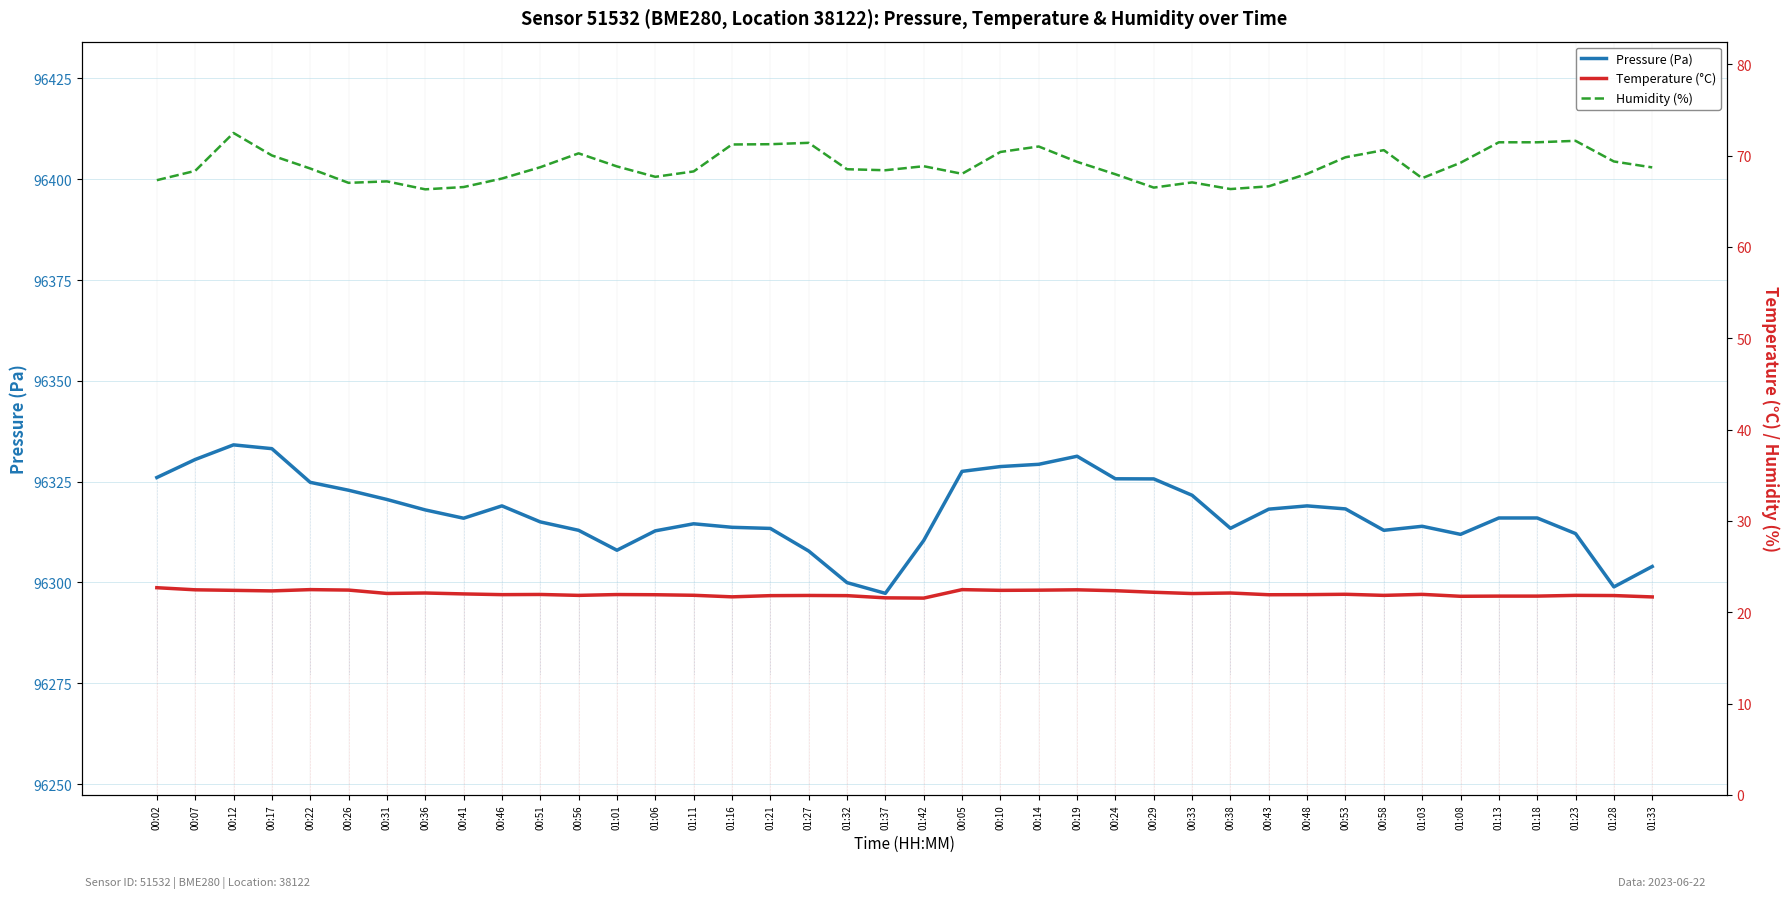

Rank the categories by Humidity (%) value from highest to lowest.

00:12, 01:23, 01:13, 01:18, 01:27, 01:21, 01:16, 00:14, 00:58, 00:10, 00:56, 00:17, 00:53, 01:28, 00:19, 01:08, 01:42, 01:01, 00:51, 01:33, 00:22, 01:32, 01:37, 00:07, 01:11, 00:05, 00:48, 00:24, 01:06, 01:03, 00:46, 00:02, 00:31, 00:33, 00:26, 00:43, 00:41, 00:29, 00:38, 00:36